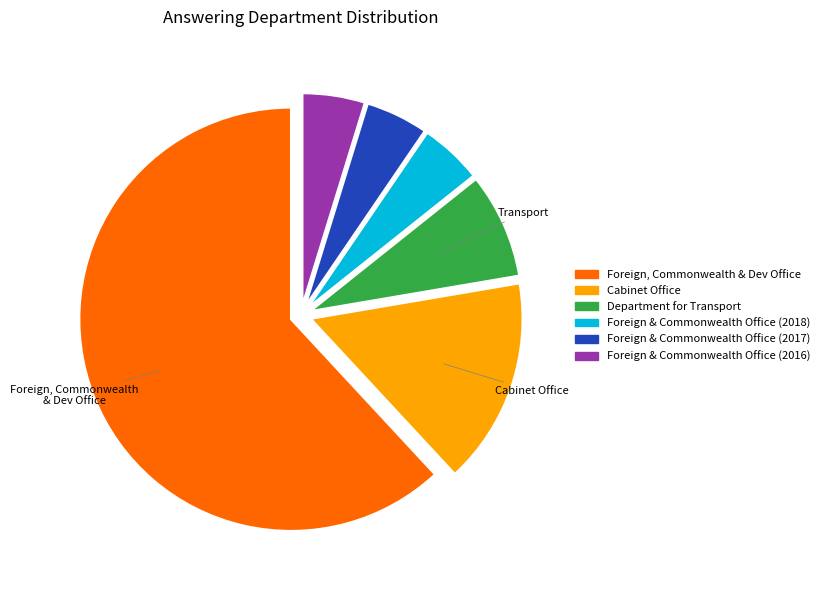

Is there a majority slice in this chart?

Yes